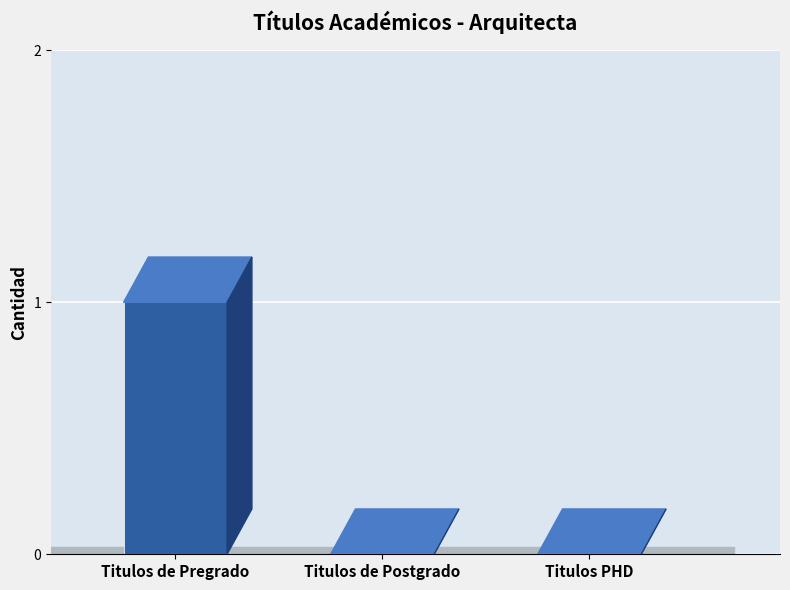

Is it true that the value at Titulos PHD is 0?

True